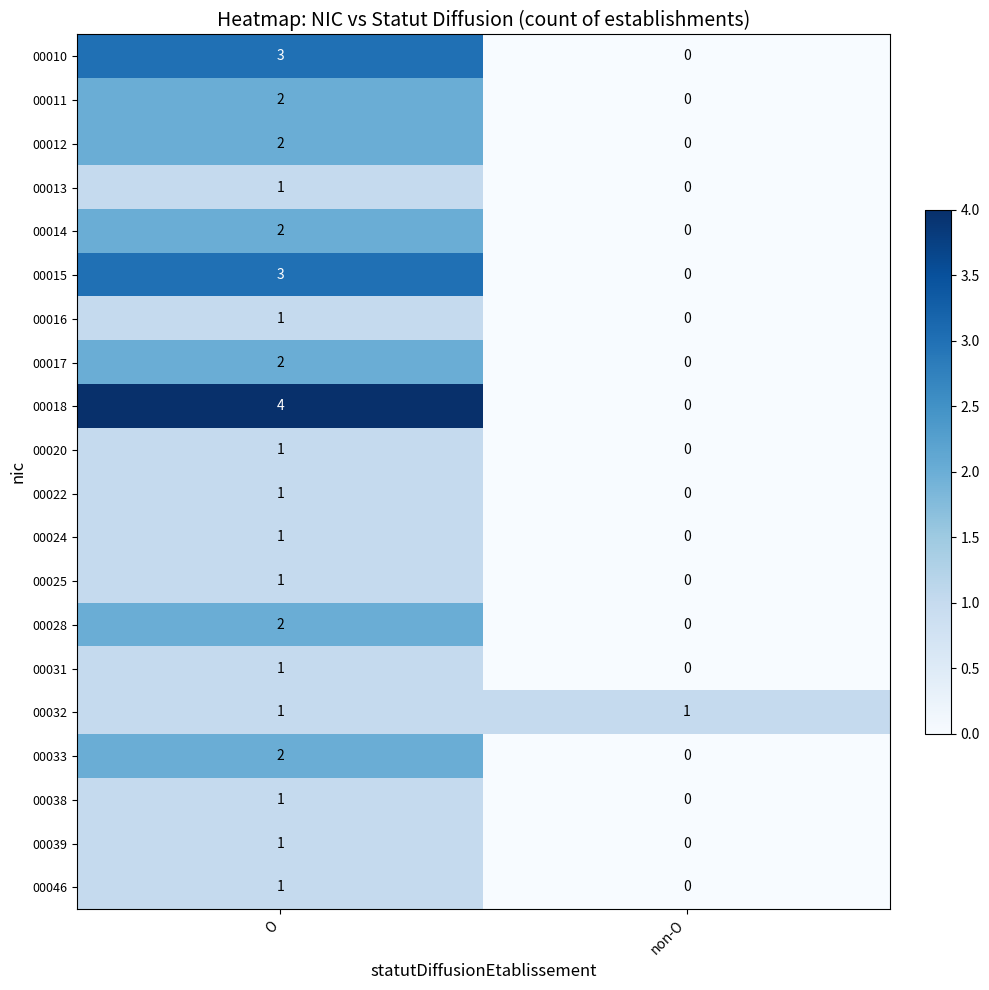

At which label is 00022 closest to 0?

non-O